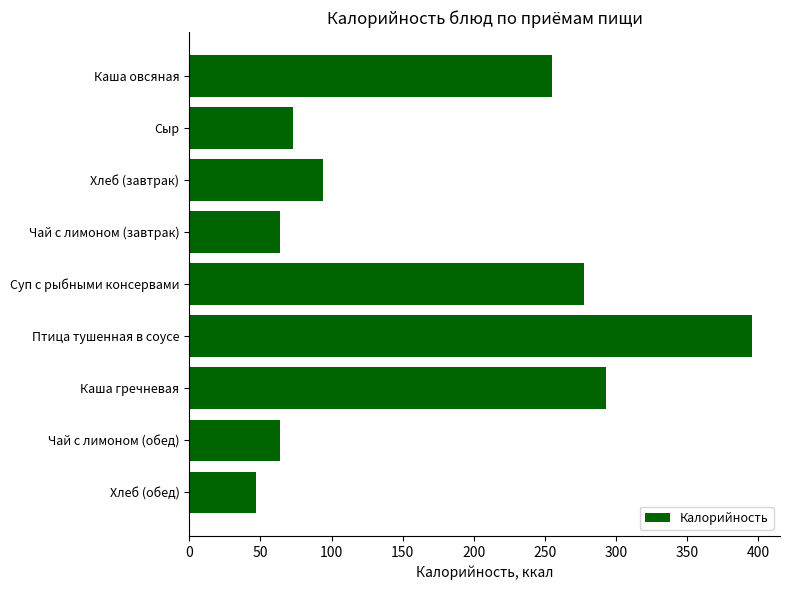

What is the sum of the values at Каша овсяная and Хлеб (завтрак)?

348.9